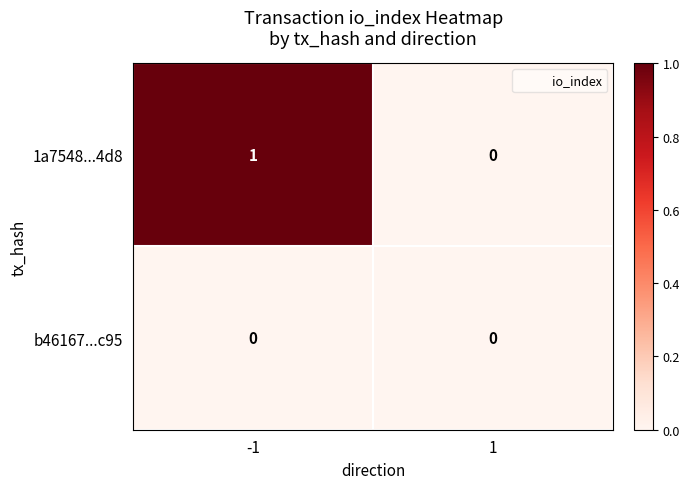

Which series has the widest spread of values?

1a7548...4d8